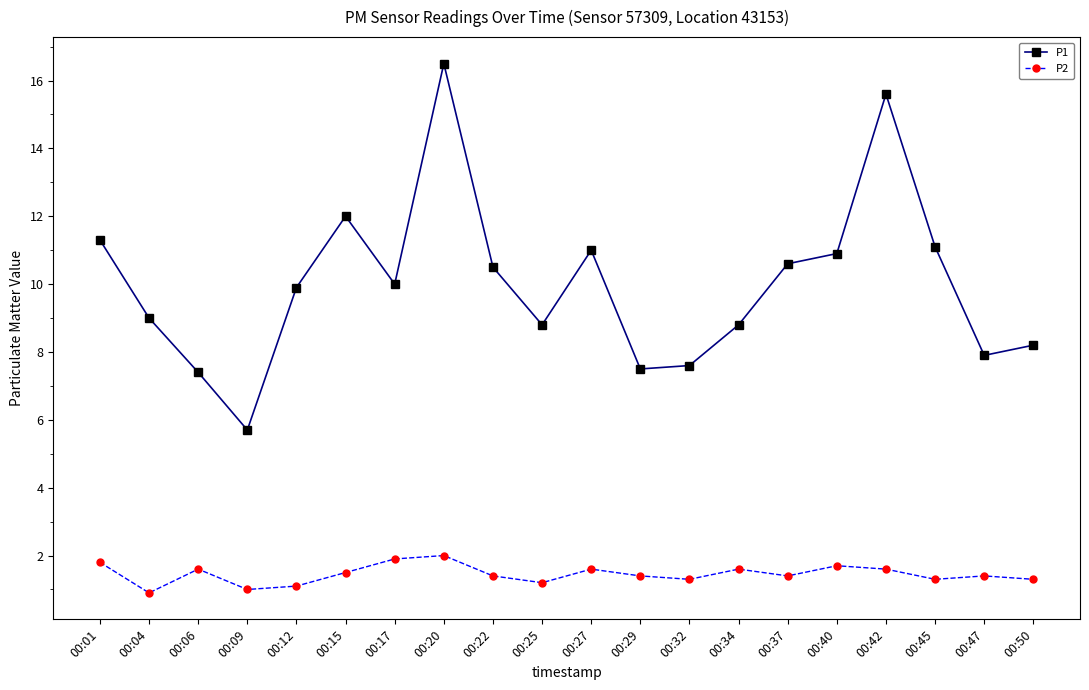

True or false: P2 and P1 intersect in this chart.

False